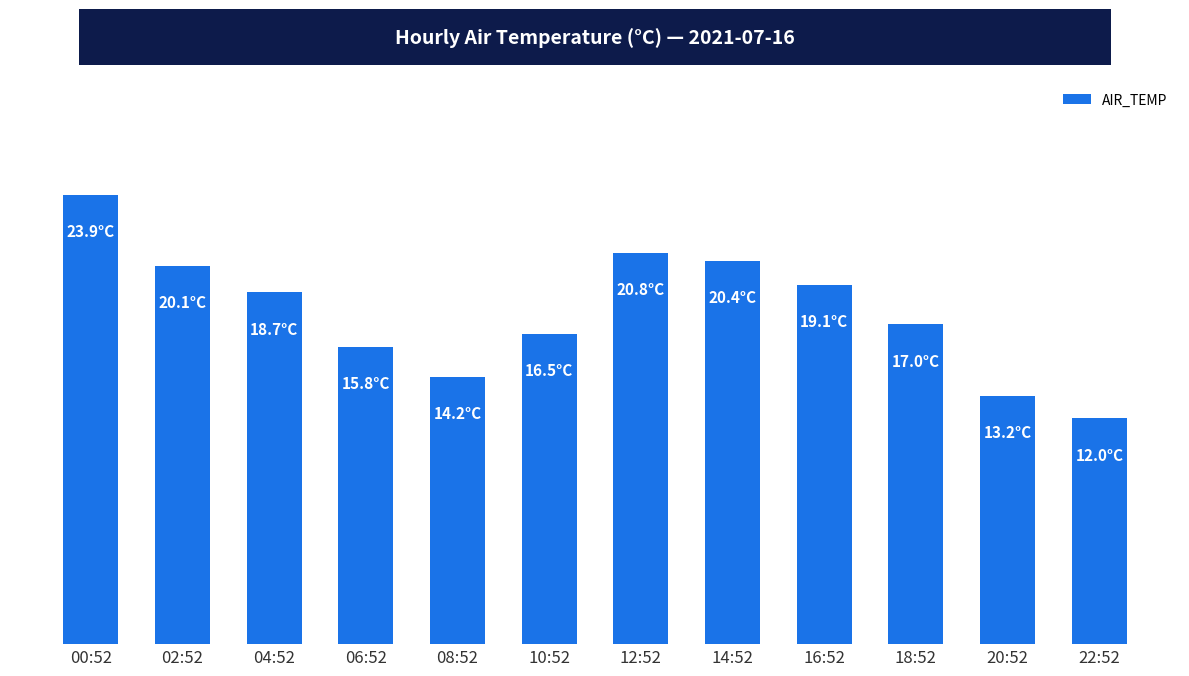

What is the minimum value shown in the chart?

12.0